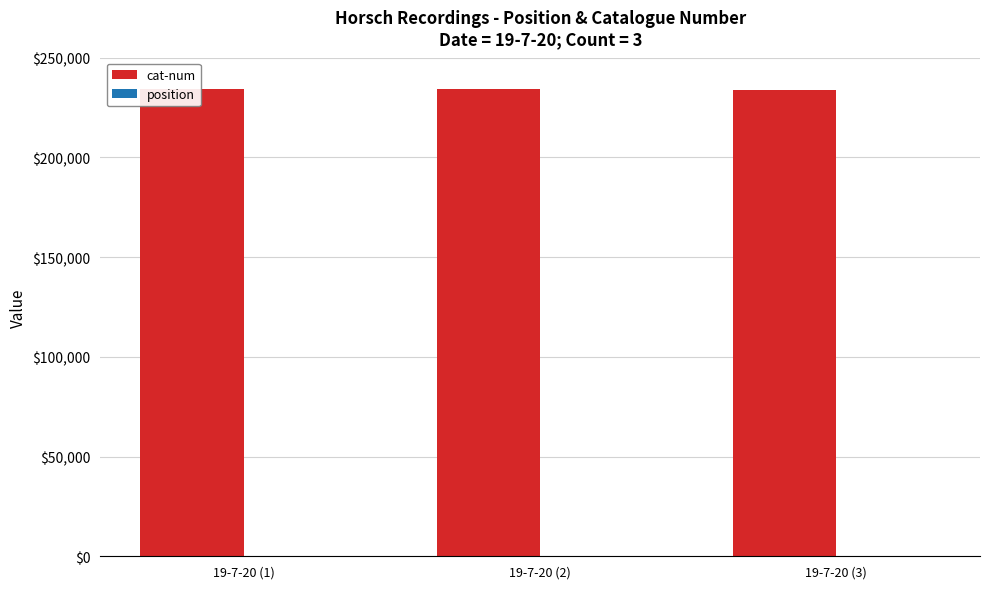

What are all the series names shown in the legend?

cat-num, position